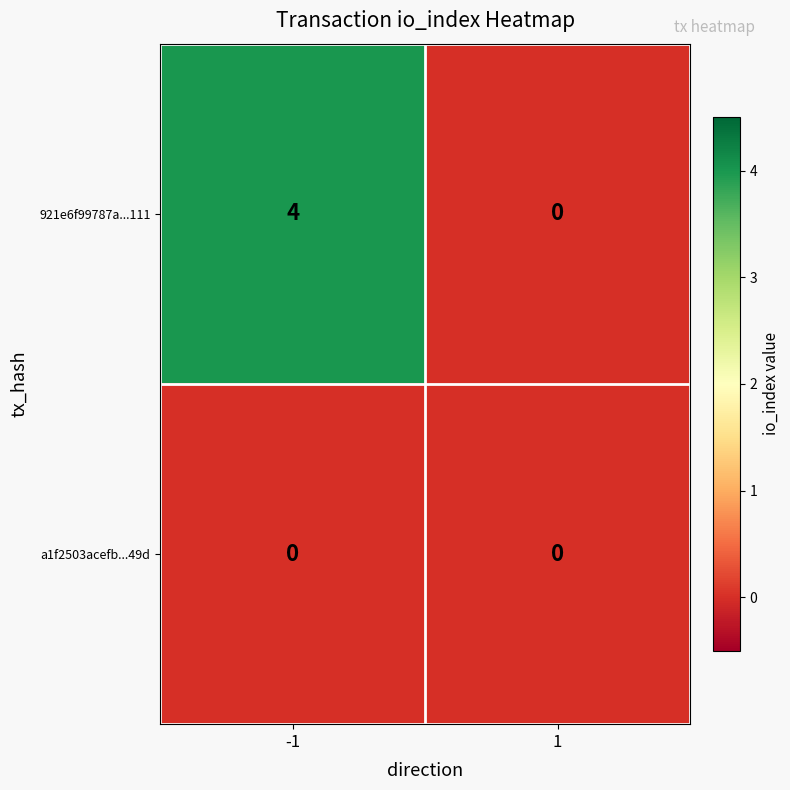

Which series changed the most between -1 and 1?

921e6f99787a...111